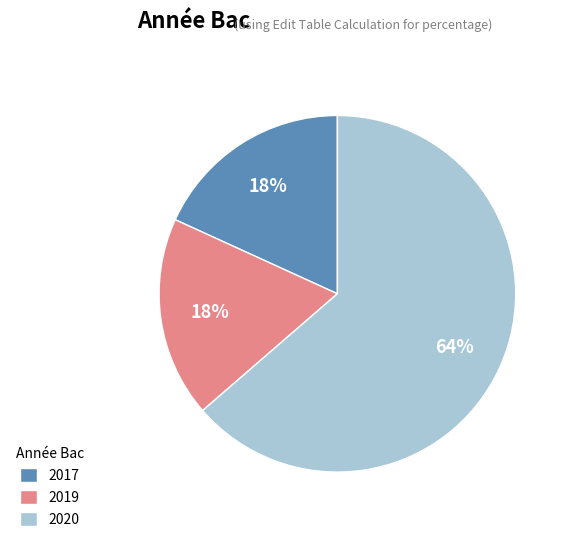

Do 2019 and 2020 together represent more than half of the pie?

Yes